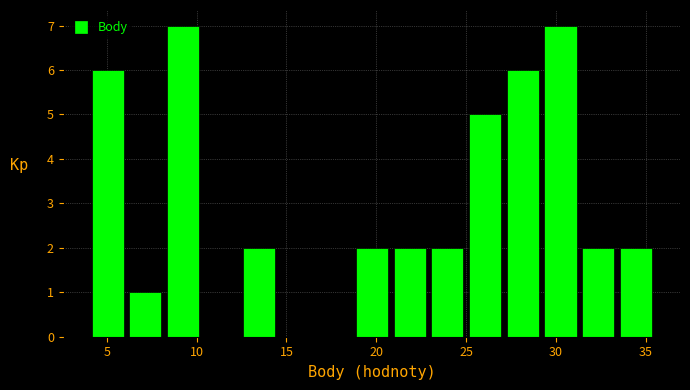

Reading left to right, list every bar in this chart as the range it spans on the x-axis followed by its height. Neither the bar edges nor the heights are printed on the chart, so give them approximately, as read against the axes.

4.0 to 6.1: 6
6.1 to 8.2: 1
8.2 to 10.3: 7
10.3 to 12.4: 0
12.4 to 14.5: 2
14.5 to 16.6: 0
16.6 to 18.7: 0
18.7 to 20.8: 2
20.8 to 22.9: 2
22.9 to 25.0: 2
25.0 to 27.1: 5
27.1 to 29.2: 6
29.2 to 31.3: 7
31.3 to 33.4: 2
33.4 to 35.5: 2